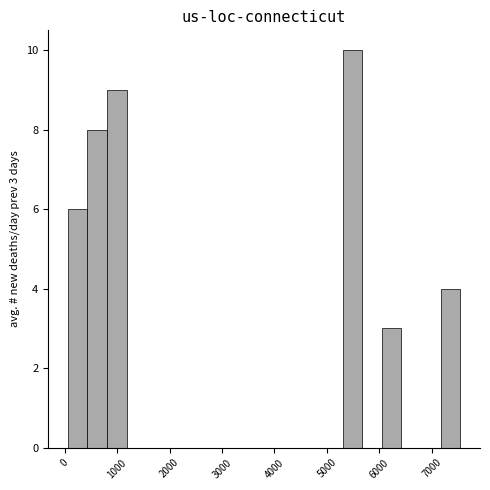

Read against the x-axis, roughly where is the centre of the tallest bar?

5500